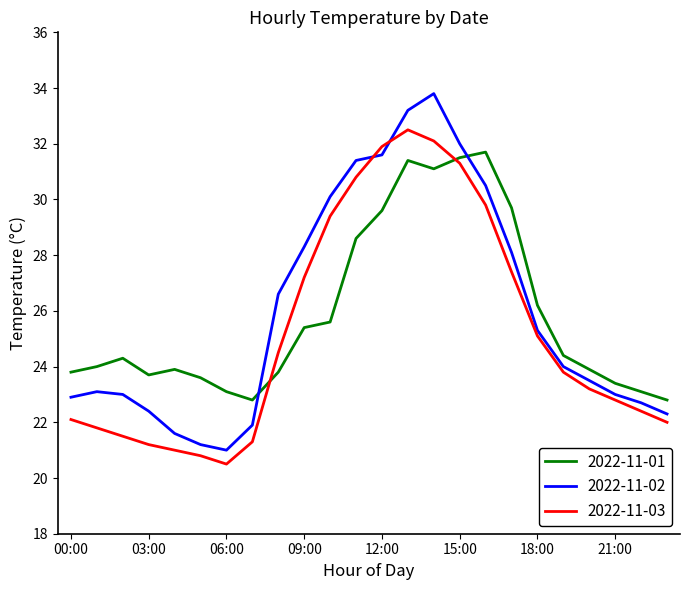

What is the difference between the maximum and minimum values in the 2022-11-03 series?

12.0